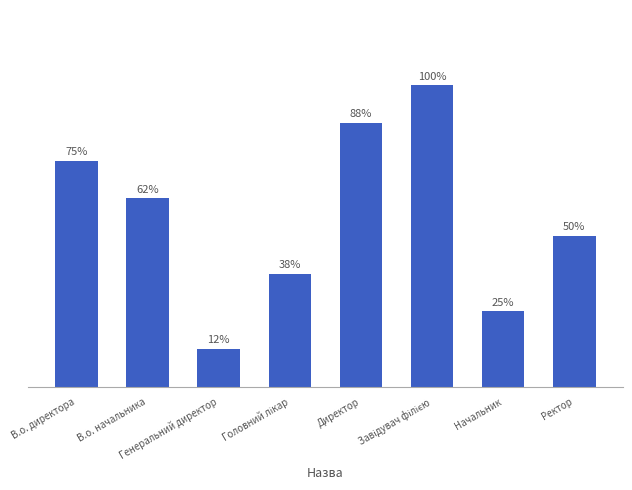

Approximately how many times larger is the value at Ректор compared to В.о. директора?

0.7